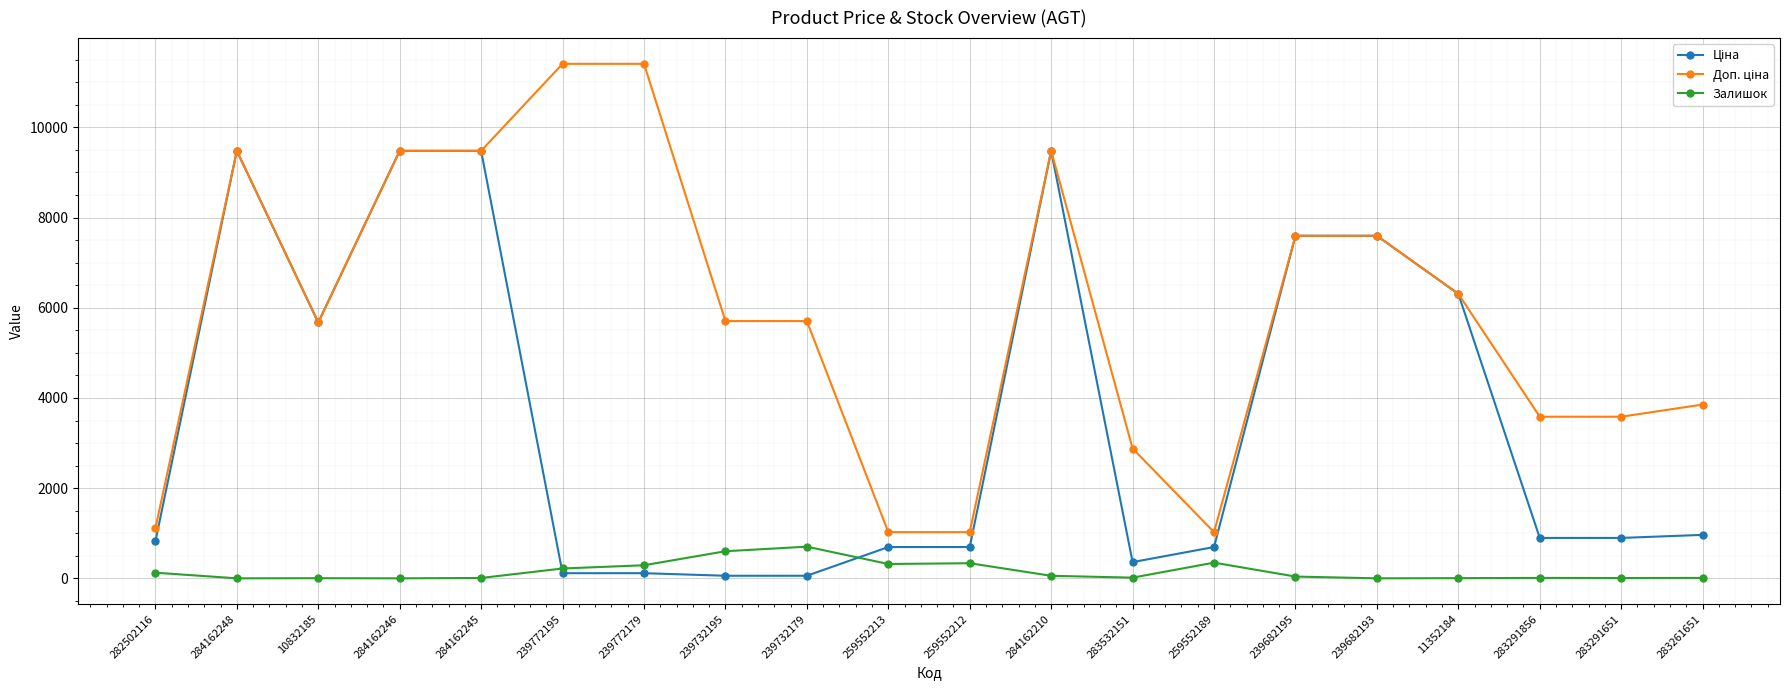

What is the value of the Залишок point at the 10th from the left?

318.0